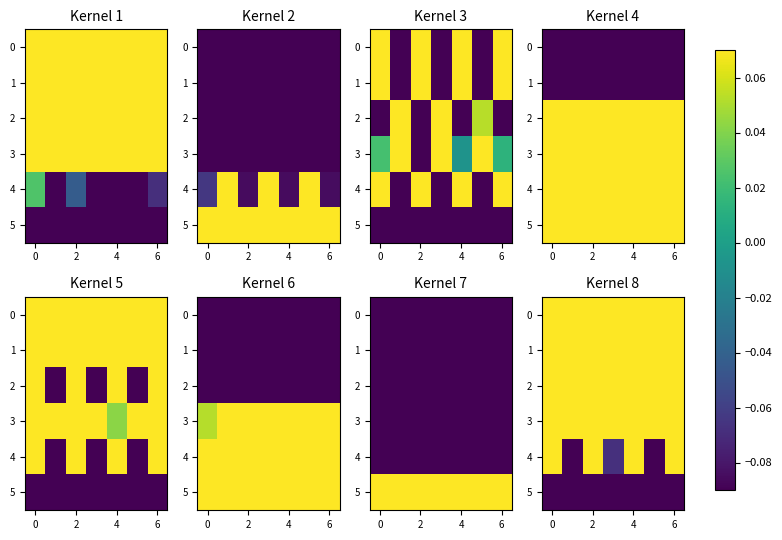

What is the difference between the maximum and minimum values in the row_5 series?

0.2